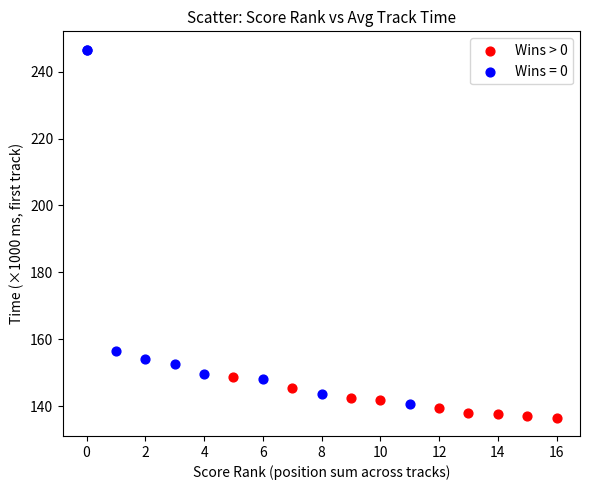

Which series has the widest spread of Y values?

Wins = 0